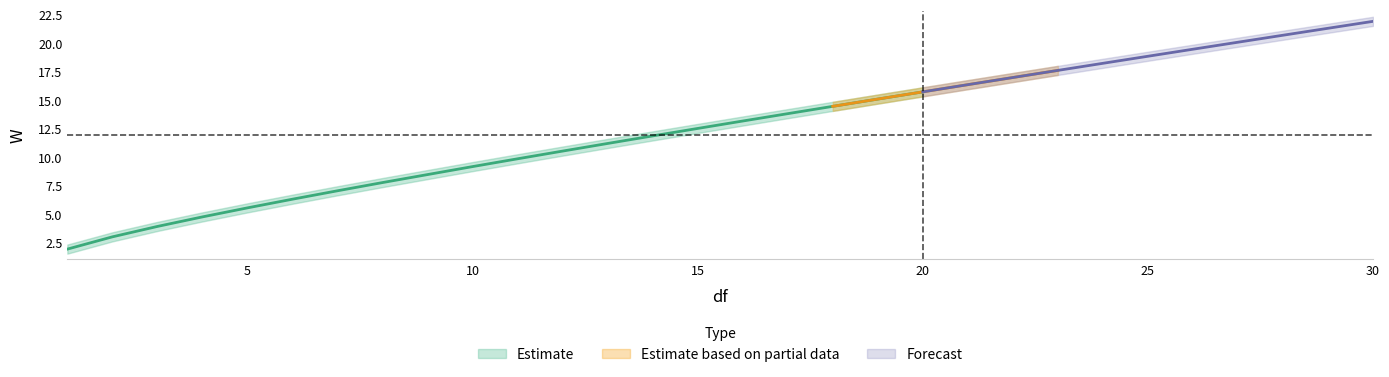

Is it true that the value at 8 is 7.8?

True